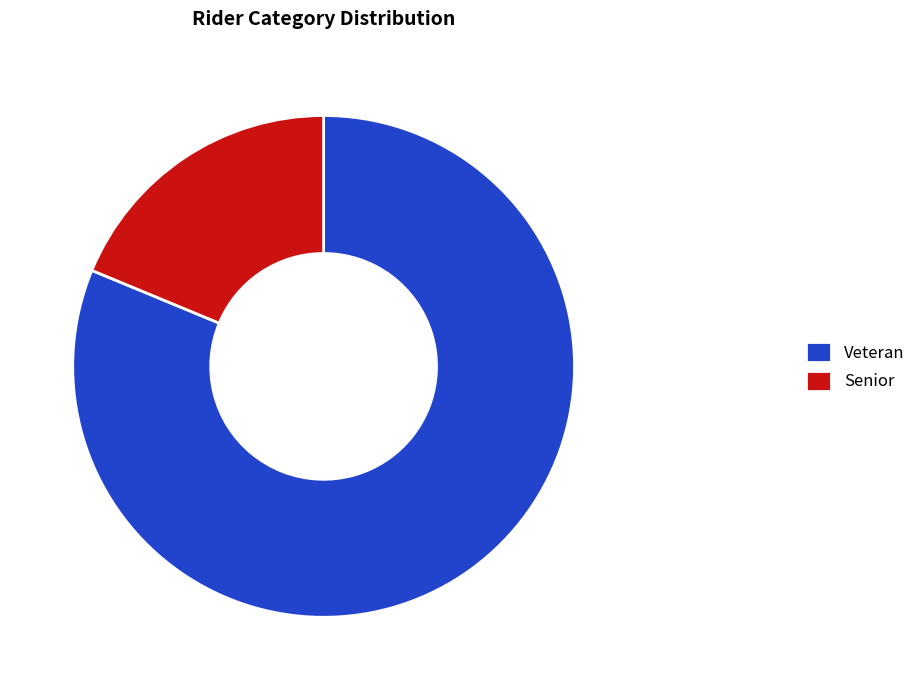

Is it true that Senior is 19% of the pie?

True